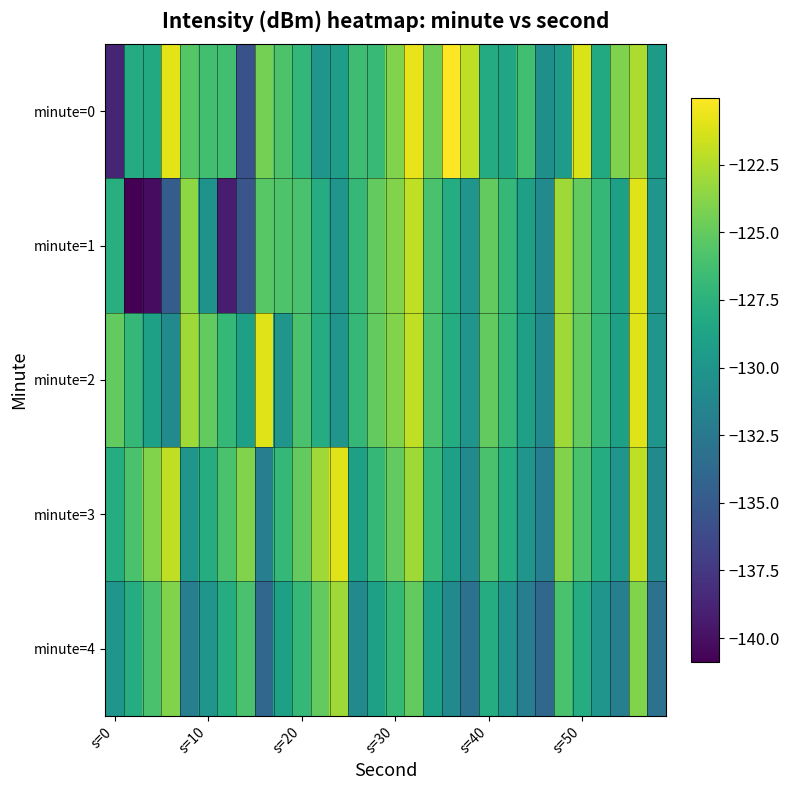

Which series has the widest spread of values?

minute=1